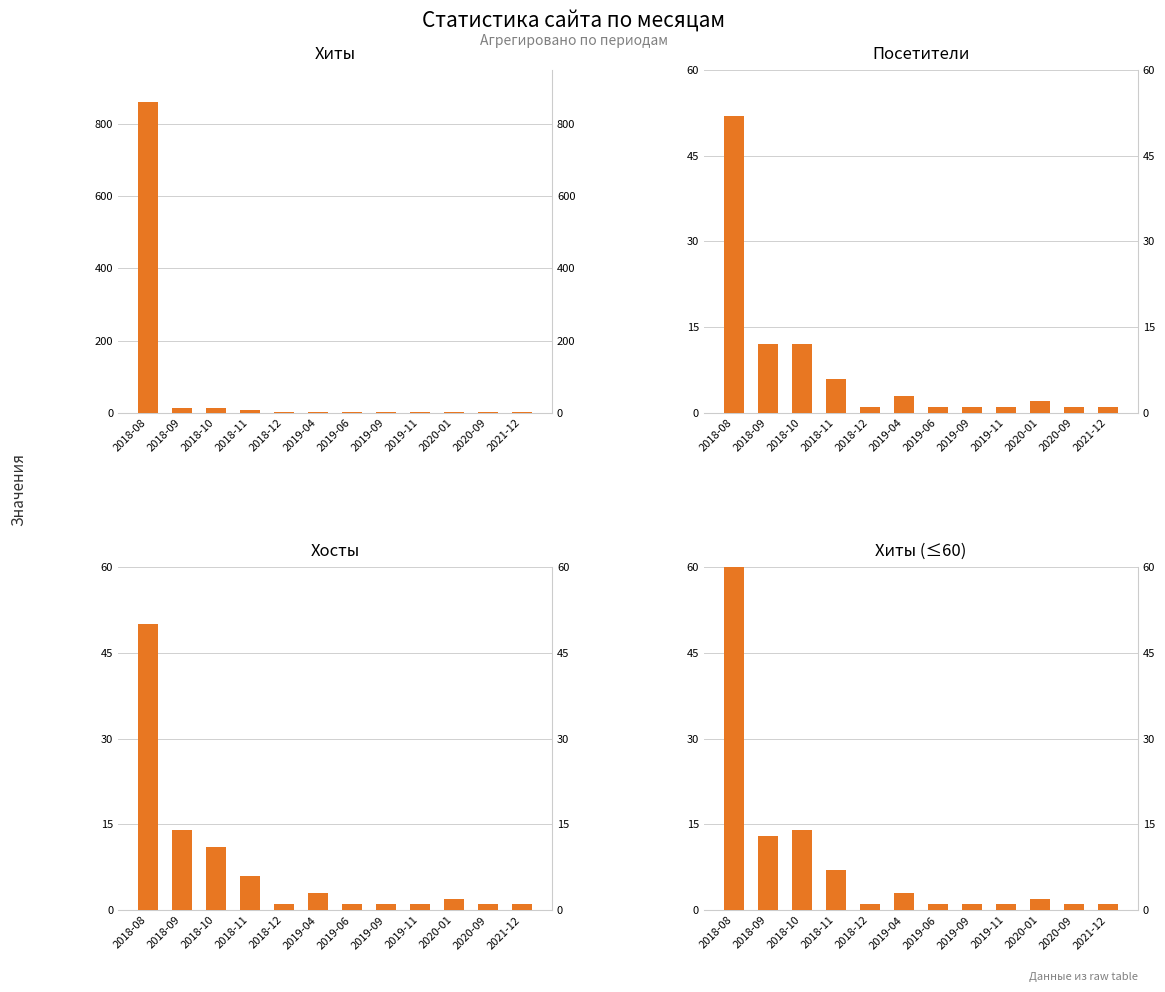

Which category has the highest value in the Хиты (≤60) series?

2018-08